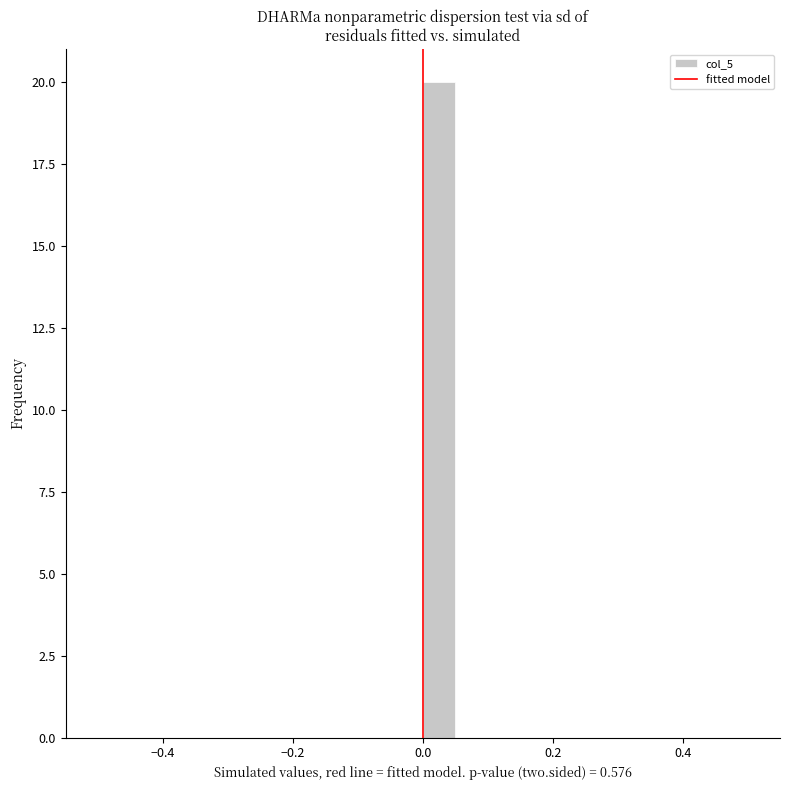

Around what value on the x-axis is the tallest bar? Give the approximate position of its centre, as read against the axis.

0.02